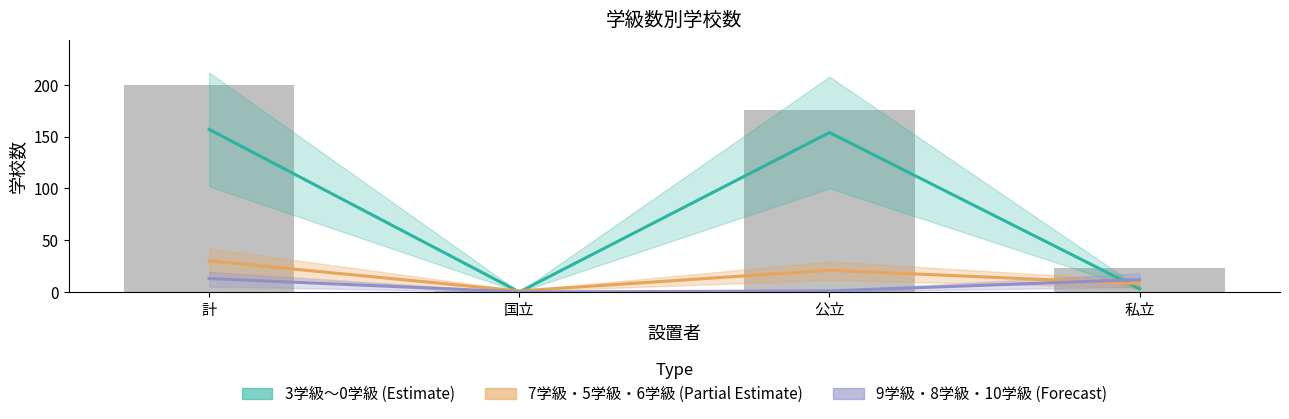

Reading right to left, extract all data points from this chart.

3学級・2学級・1学級・0学級 (Estimate): 私立=3	公立=154	国立=0	計=157
7学級・5学級・6学級 (Partial Estimate): 私立=8	公立=21	国立=1	計=30
9学級・8学級・10学級 (Forecast): 私立=12	公立=1	国立=0	計=13